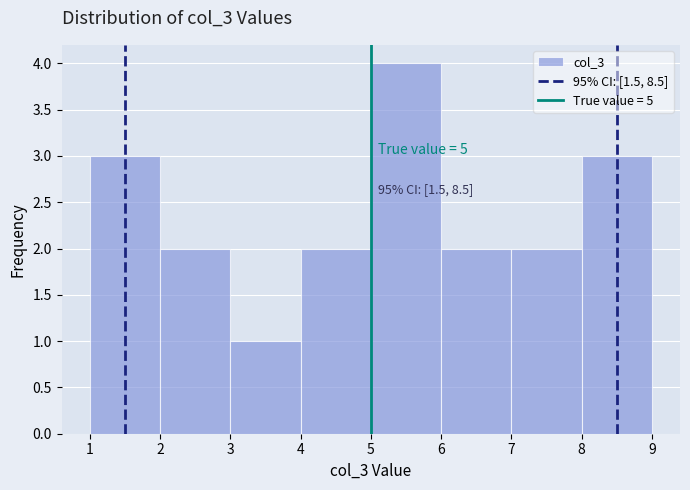

Which range on the x-axis has the tallest bar?

5 to 6